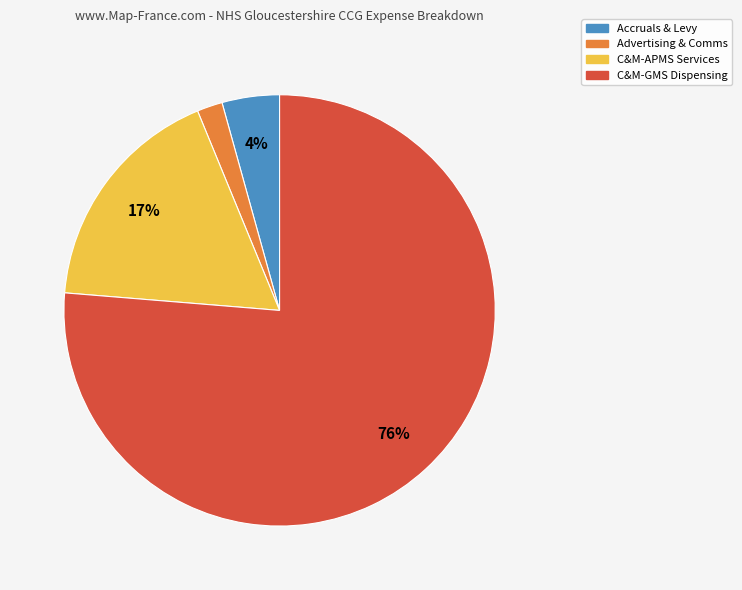

How many slices are in this pie chart?

4